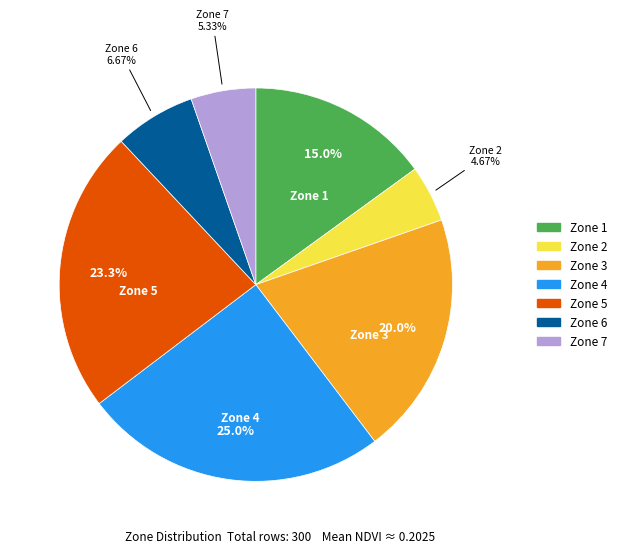

Is there any slice that represents more than half of the pie?

No